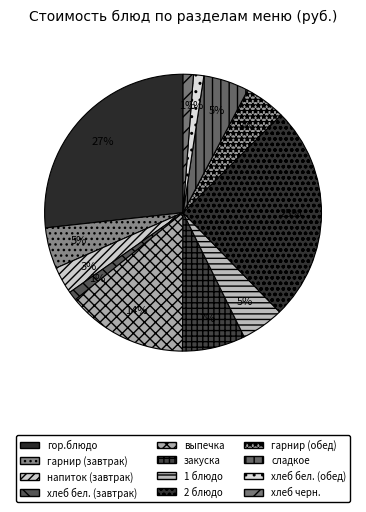

To the nearest percent, what is the combined percentage of гарнир (обед) and гор.блюдо?

32%